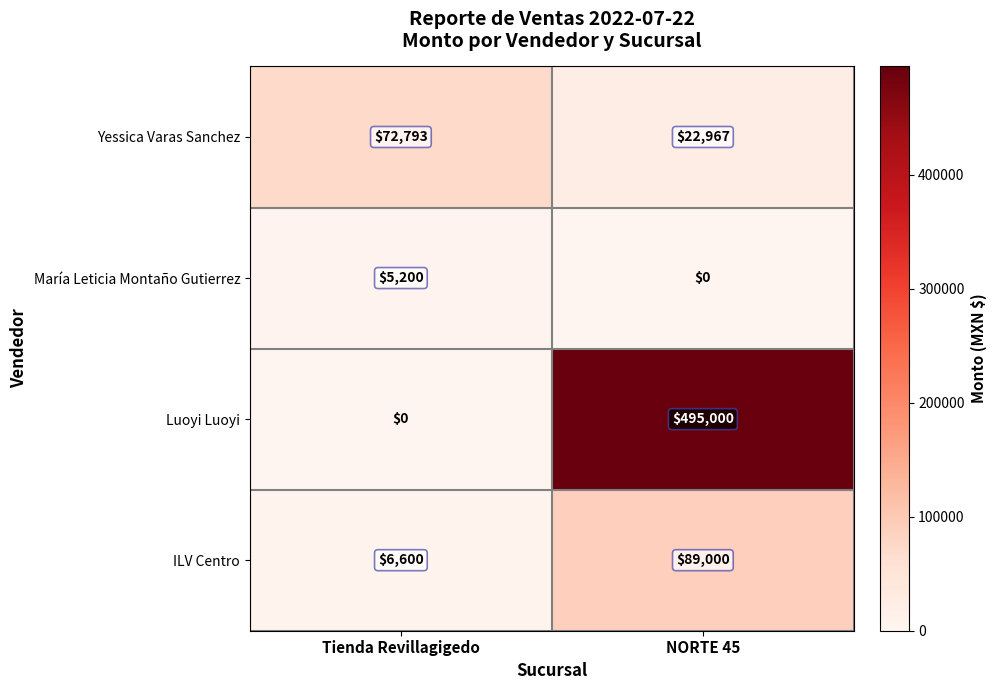

Reading right to left, extract all data points from this chart.

Yessica Varas Sanchez: NORTE 45=22967	Tienda Revillagigedo=72793
María Leticia Montaño Gutierrez: NORTE 45=0	Tienda Revillagigedo=5200
Luoyi Luoyi: NORTE 45=495000	Tienda Revillagigedo=0
ILV Centro: NORTE 45=89000	Tienda Revillagigedo=6600